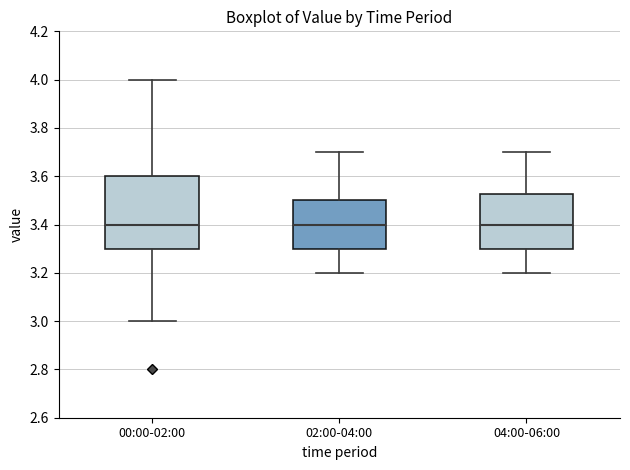

Reading left to right, read every box against the y-axis: the position of its median line, the range the box covers, and the ends of its whiskers. The values are not printed on the chart, so give them approximately, as read against the axis.

00:00-02:00: median 3.40, box 3.30 to 3.60, whiskers 3.00 to 4.00
02:00-04:00: median 3.40, box 3.30 to 3.50, whiskers 3.20 to 3.70
04:00-06:00: median 3.40, box 3.30 to 3.52, whiskers 3.20 to 3.70